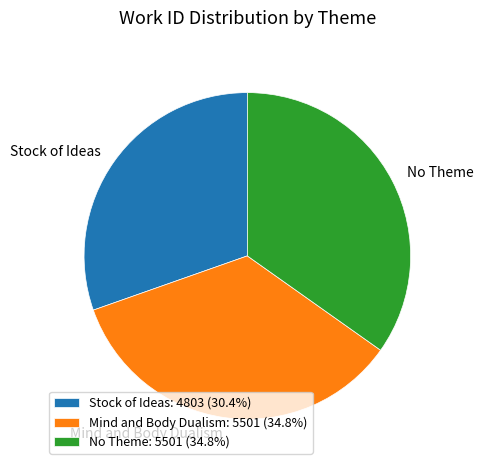

Combined, do Stock of Ideas: 4803 (30.4%) and Mind and Body Dualism: 5501 (34.8%) account for over 50%?

Yes